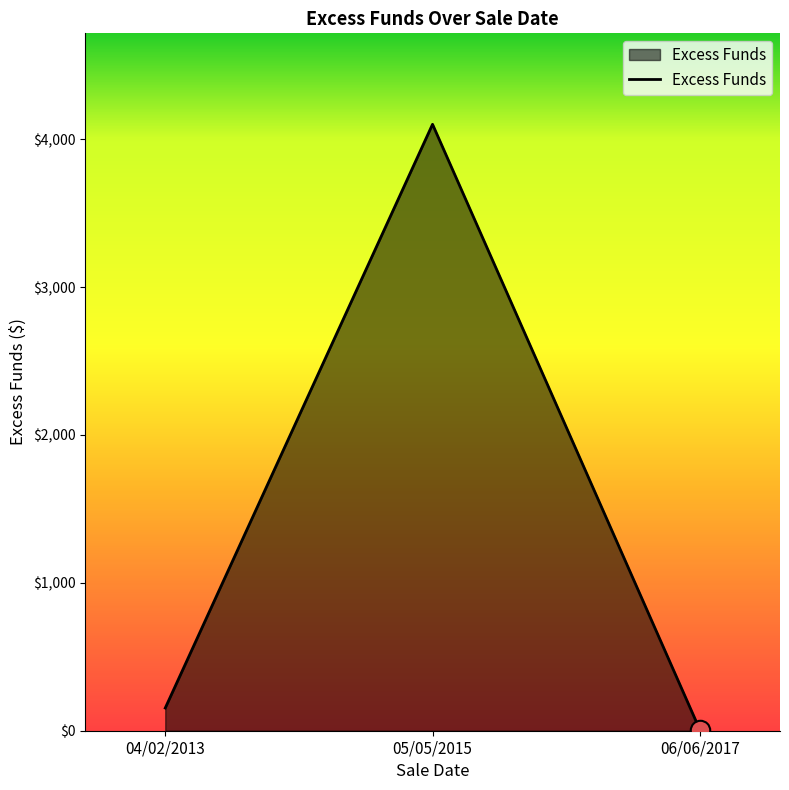

Reading left to right, what are all the values shown in this chart?

04/02/2013=153.6	05/05/2015=4100.8	06/06/2017=6.9